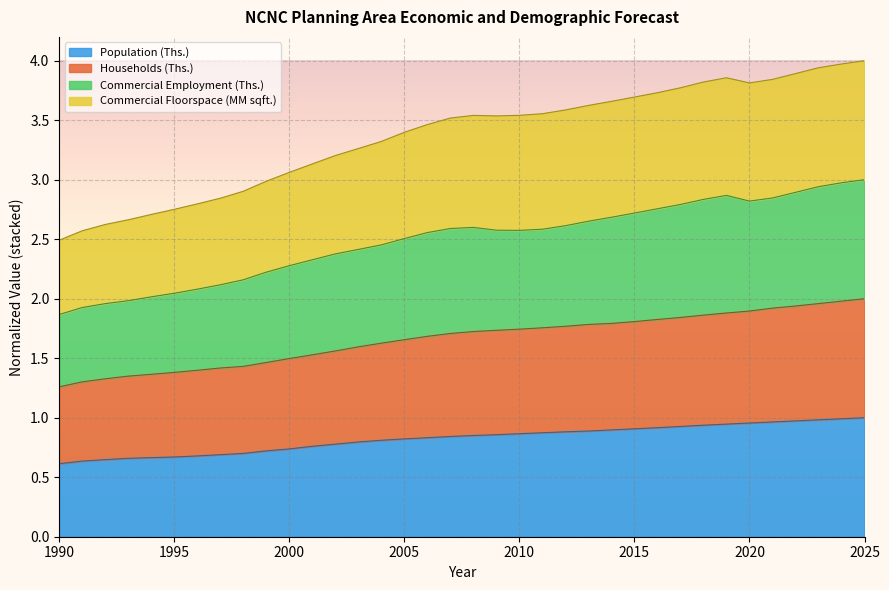

Does the chart display data point markers on the line(s)?

No